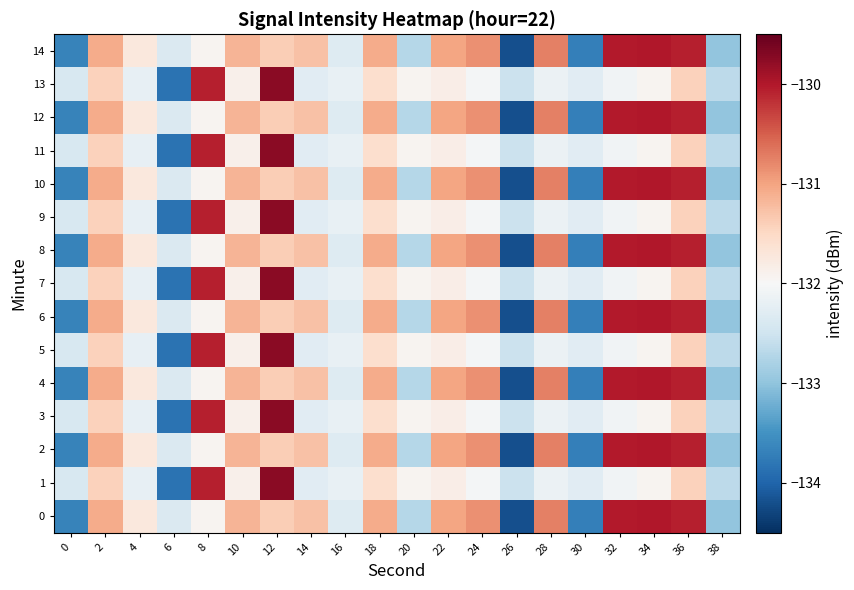

Reading left to right, extract all data points from this chart.

0: 0=-133.7	2=-131.1	4=-131.7	6=-132.4	8=-131.9	10=-131.2	12=-131.4	14=-131.3	16=-132.3	18=-131.1	20=-132.7	22=-131.0	24=-130.9	26=-134.2	28=-130.7	30=-133.7	32=-130.0	34=-130.0	36=-130.1	38=-133.0
1: 0=-132.4	2=-131.4	4=-132.2	6=-133.9	8=-130.1	10=-131.9	12=-129.7	14=-132.3	16=-132.2	18=-131.6	20=-131.9	22=-131.8	24=-132.0	26=-132.5	28=-132.1	30=-132.3	32=-132.1	34=-131.9	36=-131.4	38=-132.7
2: 0=-133.7	2=-131.1	4=-131.7	6=-132.4	8=-131.9	10=-131.2	12=-131.4	14=-131.3	16=-132.3	18=-131.1	20=-132.7	22=-131.0	24=-130.9	26=-134.2	28=-130.7	30=-133.7	32=-130.0	34=-130.0	36=-130.1	38=-133.0
3: 0=-132.4	2=-131.4	4=-132.2	6=-133.9	8=-130.1	10=-131.9	12=-129.7	14=-132.3	16=-132.2	18=-131.6	20=-131.9	22=-131.8	24=-132.0	26=-132.5	28=-132.1	30=-132.3	32=-132.1	34=-131.9	36=-131.4	38=-132.7
4: 0=-133.7	2=-131.1	4=-131.7	6=-132.4	8=-131.9	10=-131.2	12=-131.4	14=-131.3	16=-132.3	18=-131.1	20=-132.7	22=-131.0	24=-130.9	26=-134.2	28=-130.7	30=-133.7	32=-130.0	34=-130.0	36=-130.1	38=-133.0
5: 0=-132.4	2=-131.4	4=-132.2	6=-133.9	8=-130.1	10=-131.9	12=-129.7	14=-132.3	16=-132.2	18=-131.6	20=-131.9	22=-131.8	24=-132.0	26=-132.5	28=-132.1	30=-132.3	32=-132.1	34=-131.9	36=-131.4	38=-132.7
6: 0=-133.7	2=-131.1	4=-131.7	6=-132.4	8=-131.9	10=-131.2	12=-131.4	14=-131.3	16=-132.3	18=-131.1	20=-132.7	22=-131.0	24=-130.9	26=-134.2	28=-130.7	30=-133.7	32=-130.0	34=-130.0	36=-130.1	38=-133.0
7: 0=-132.4	2=-131.4	4=-132.2	6=-133.9	8=-130.1	10=-131.9	12=-129.7	14=-132.3	16=-132.2	18=-131.6	20=-131.9	22=-131.8	24=-132.0	26=-132.5	28=-132.1	30=-132.3	32=-132.1	34=-131.9	36=-131.4	38=-132.7
8: 0=-133.7	2=-131.1	4=-131.7	6=-132.4	8=-131.9	10=-131.2	12=-131.4	14=-131.3	16=-132.3	18=-131.1	20=-132.7	22=-131.0	24=-130.9	26=-134.2	28=-130.7	30=-133.7	32=-130.0	34=-130.0	36=-130.1	38=-133.0
9: 0=-132.4	2=-131.4	4=-132.2	6=-133.9	8=-130.1	10=-131.9	12=-129.7	14=-132.3	16=-132.2	18=-131.6	20=-131.9	22=-131.8	24=-132.0	26=-132.5	28=-132.1	30=-132.3	32=-132.1	34=-131.9	36=-131.4	38=-132.7
10: 0=-133.7	2=-131.1	4=-131.7	6=-132.4	8=-131.9	10=-131.2	12=-131.4	14=-131.3	16=-132.3	18=-131.1	20=-132.7	22=-131.0	24=-130.9	26=-134.2	28=-130.7	30=-133.7	32=-130.0	34=-130.0	36=-130.1	38=-133.0
11: 0=-132.4	2=-131.4	4=-132.2	6=-133.9	8=-130.1	10=-131.9	12=-129.7	14=-132.3	16=-132.2	18=-131.6	20=-131.9	22=-131.8	24=-132.0	26=-132.5	28=-132.1	30=-132.3	32=-132.1	34=-131.9	36=-131.4	38=-132.7
12: 0=-133.7	2=-131.1	4=-131.7	6=-132.4	8=-131.9	10=-131.2	12=-131.4	14=-131.3	16=-132.3	18=-131.1	20=-132.7	22=-131.0	24=-130.9	26=-134.2	28=-130.7	30=-133.7	32=-130.0	34=-130.0	36=-130.1	38=-133.0
13: 0=-132.4	2=-131.4	4=-132.2	6=-133.9	8=-130.1	10=-131.9	12=-129.7	14=-132.3	16=-132.2	18=-131.6	20=-131.9	22=-131.8	24=-132.0	26=-132.5	28=-132.1	30=-132.3	32=-132.1	34=-131.9	36=-131.4	38=-132.7
14: 0=-133.7	2=-131.1	4=-131.7	6=-132.4	8=-131.9	10=-131.2	12=-131.4	14=-131.3	16=-132.3	18=-131.1	20=-132.7	22=-131.0	24=-130.9	26=-134.2	28=-130.7	30=-133.7	32=-130.0	34=-130.0	36=-130.1	38=-133.0